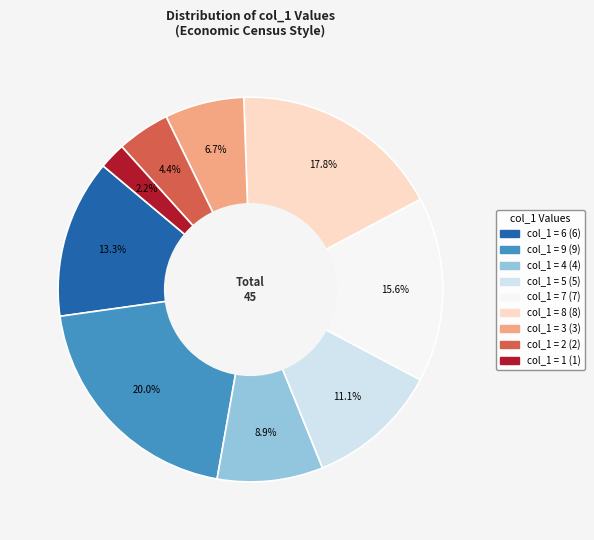

Is there any slice that represents more than half of the pie?

No